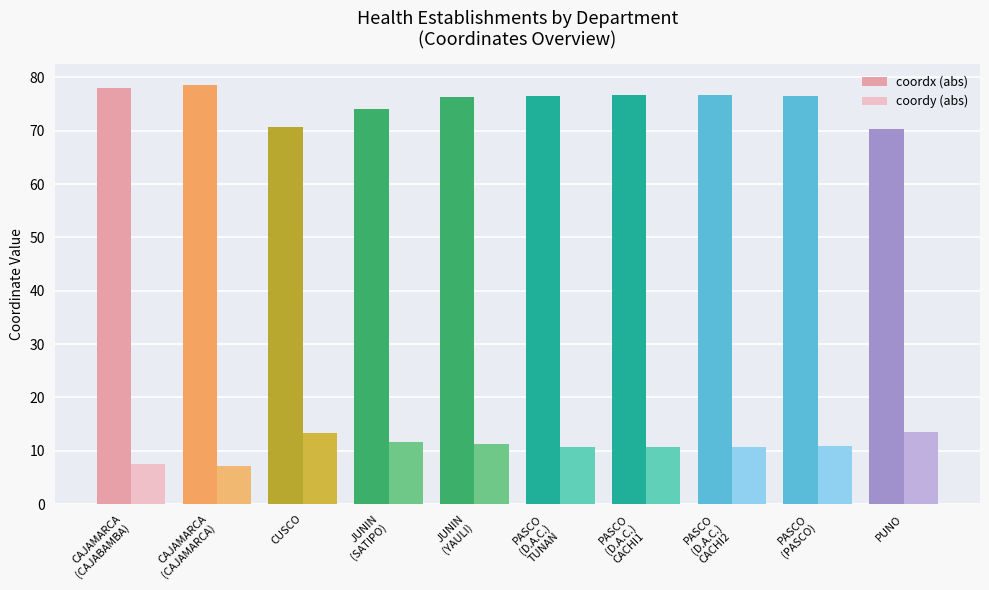

What is the maximum value for coordy (abs)?

13.4